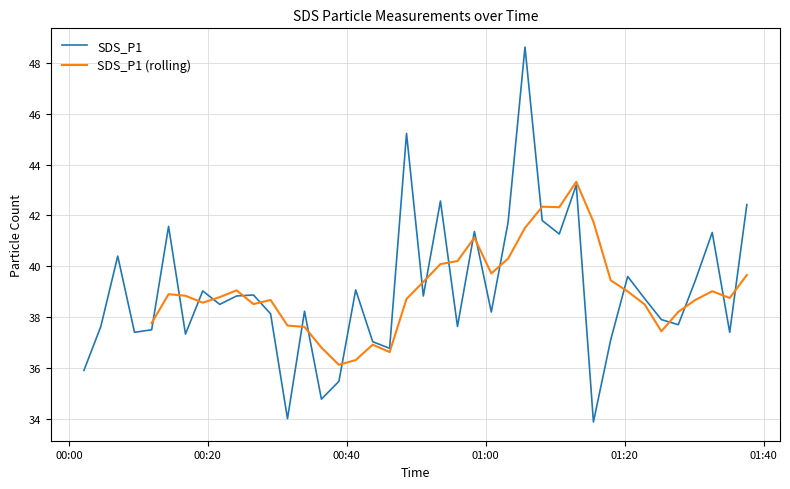

The chart shows a value of 11.0 at 2022/03/24 00:58:22. True or false?

False